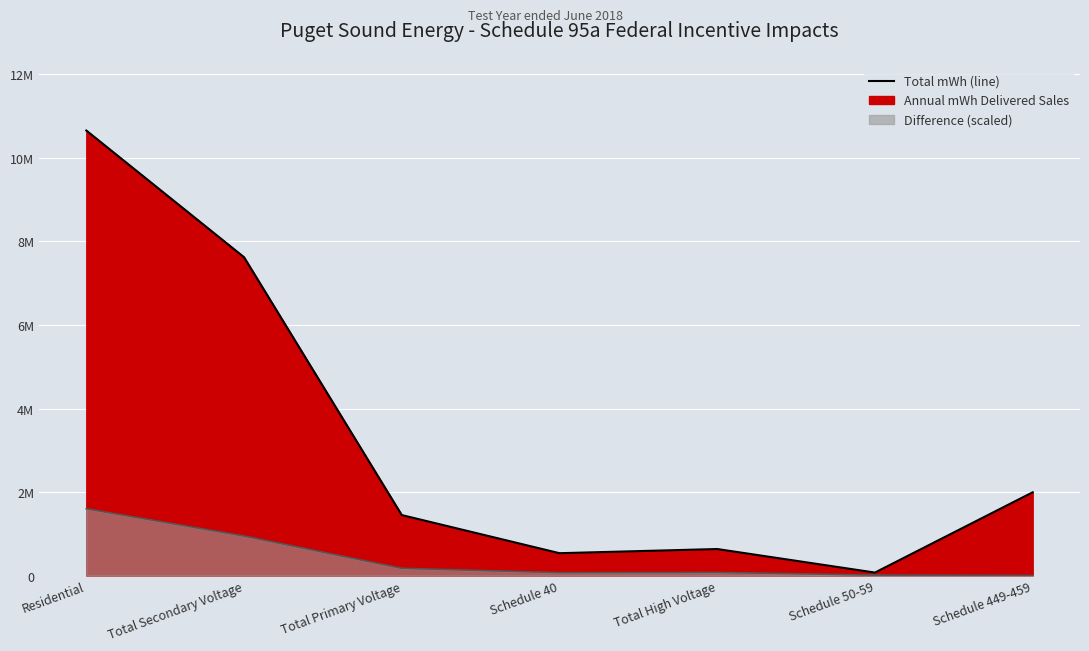

Does the chart display data point markers on the line(s)?

No